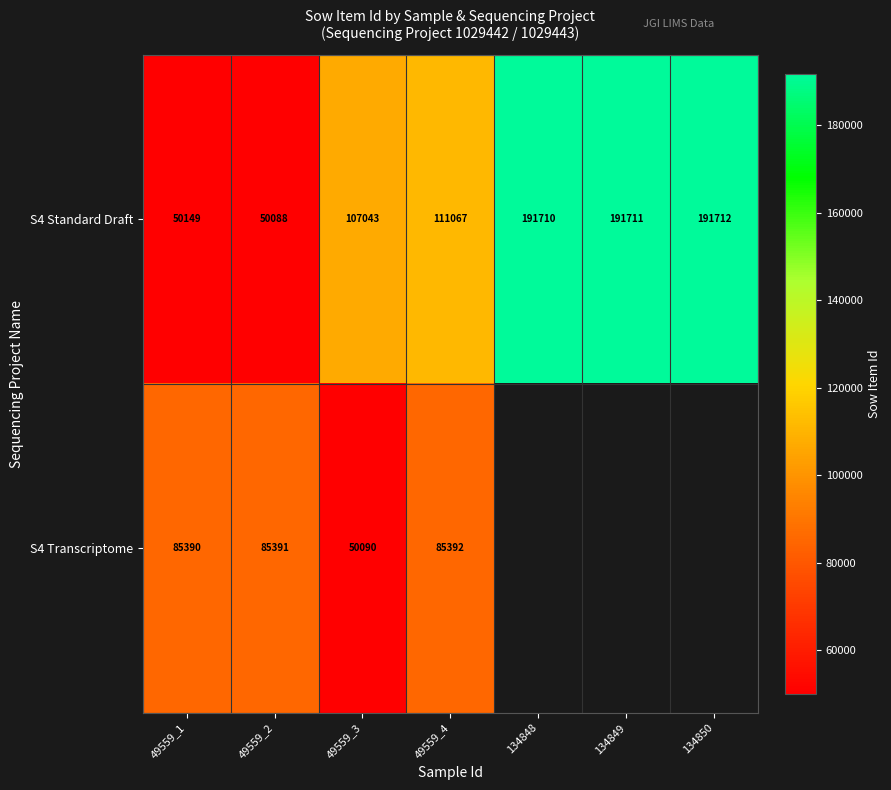

Rank the series at 49559_2 from lowest to highest value.

S4 Standard Draft, S4 Transcriptome